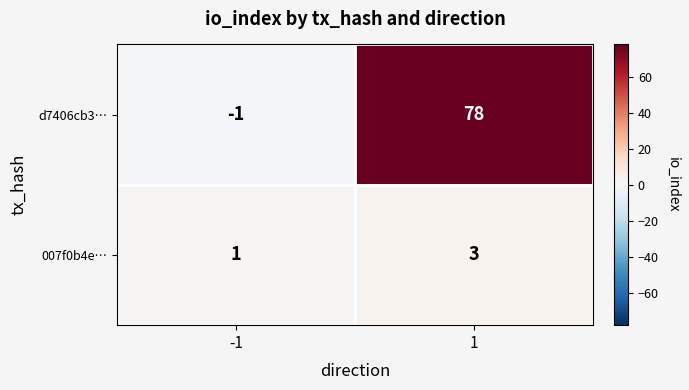

What is the maximum value shown in the chart?

78